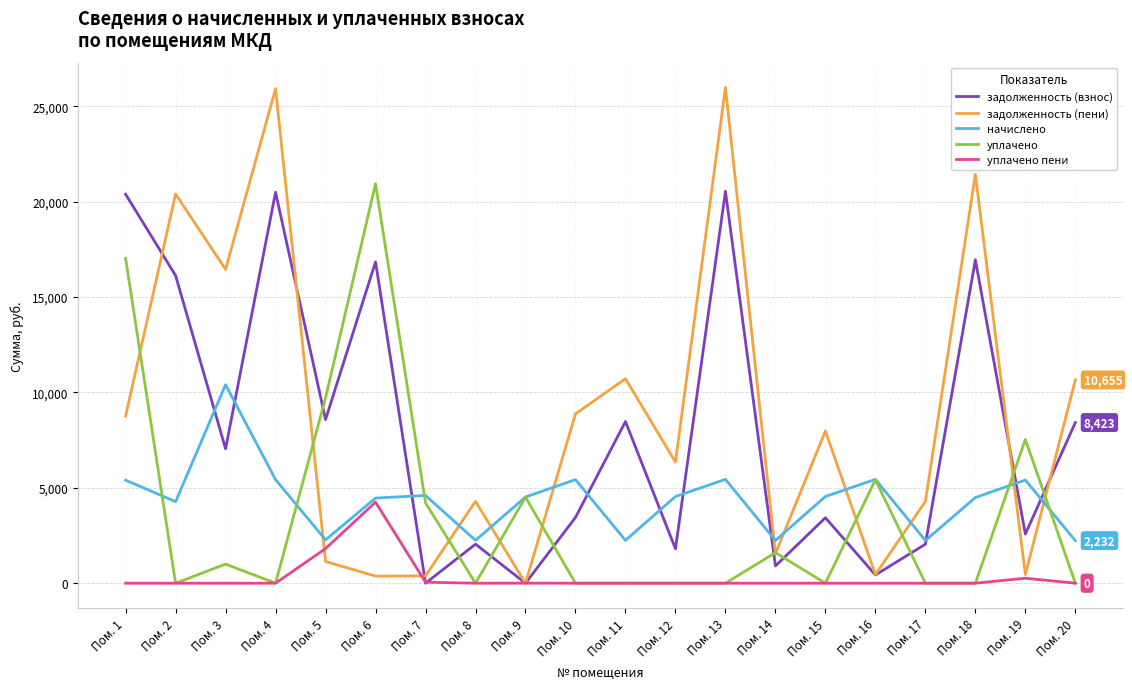

At how many categories does at least one series exceed 20151?

6